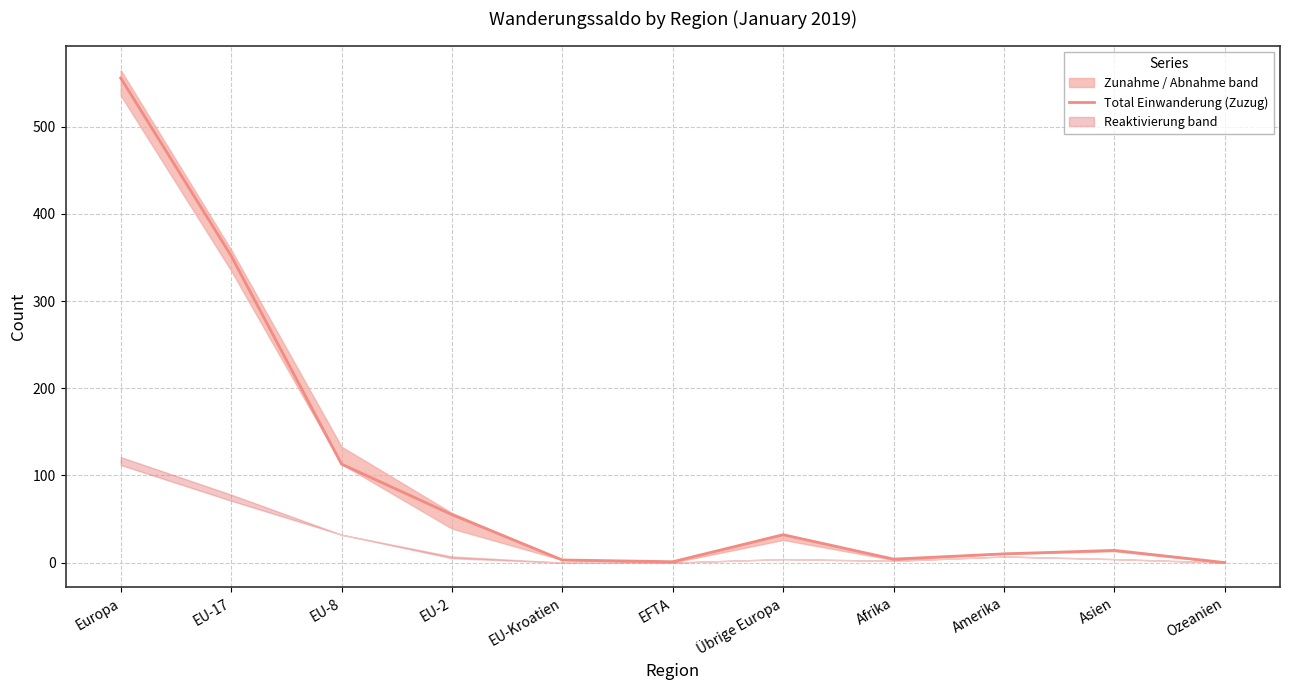

What is the difference between the maximum and minimum values?

556